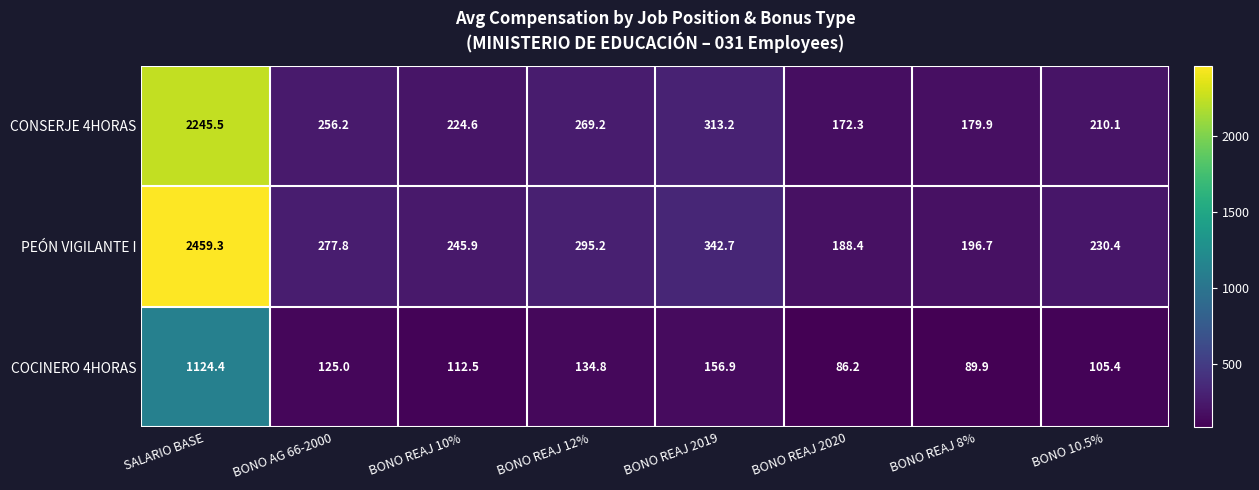

What is the sum of all COCINERO 4HORAS values?

1935.1